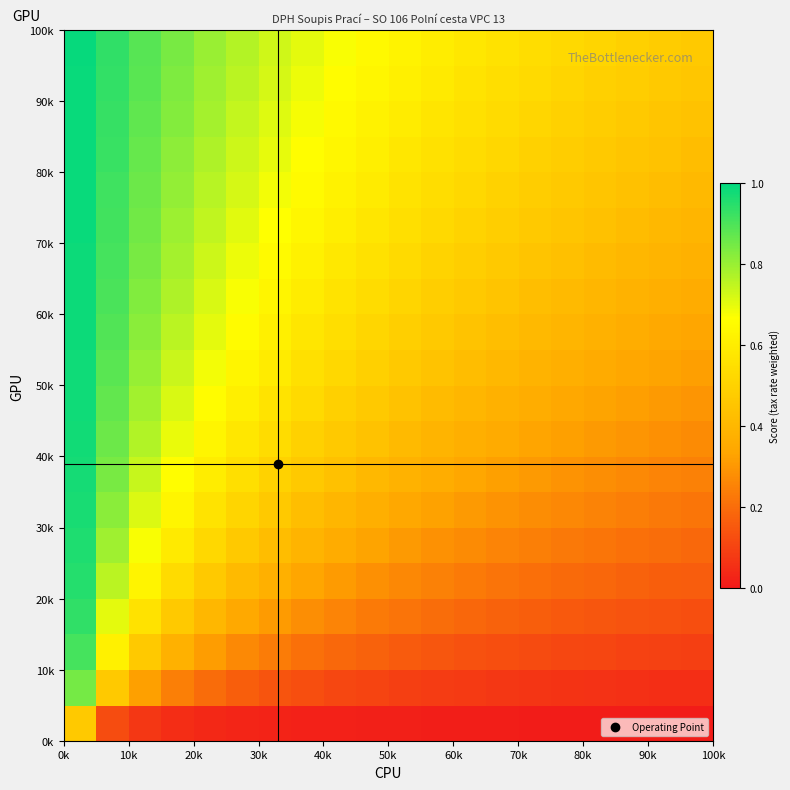

How many data points does each series have?

20